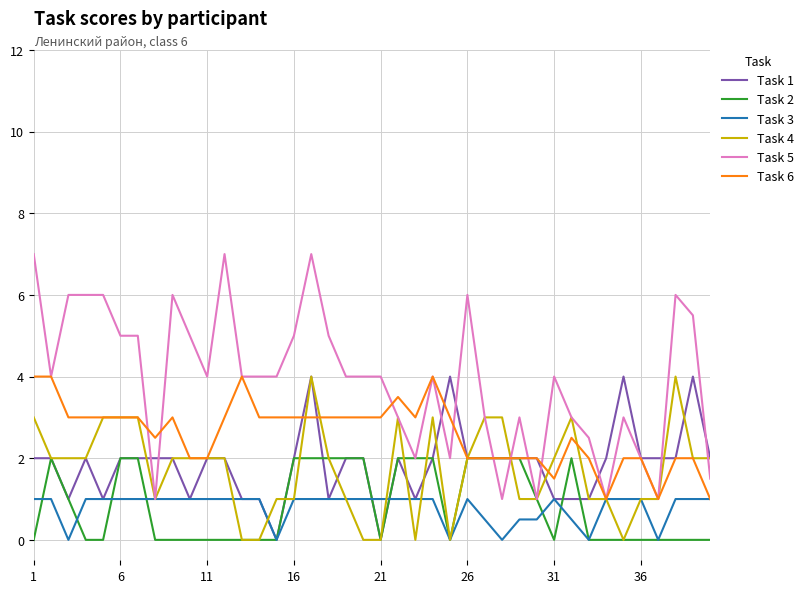

What is the greatest value displayed?

7.0